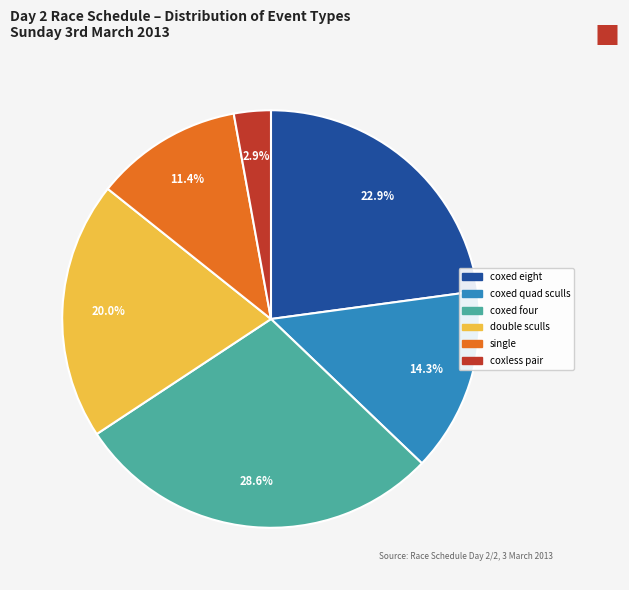

Is there a majority slice in this chart?

No